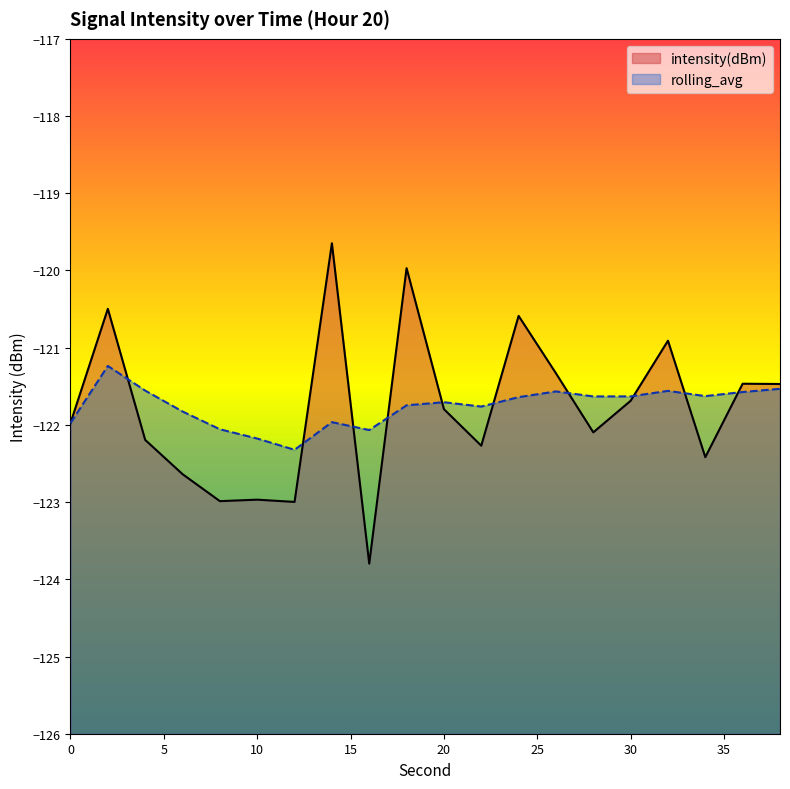

What is the difference between the maximum and minimum values in the rolling_avg series?

1.1